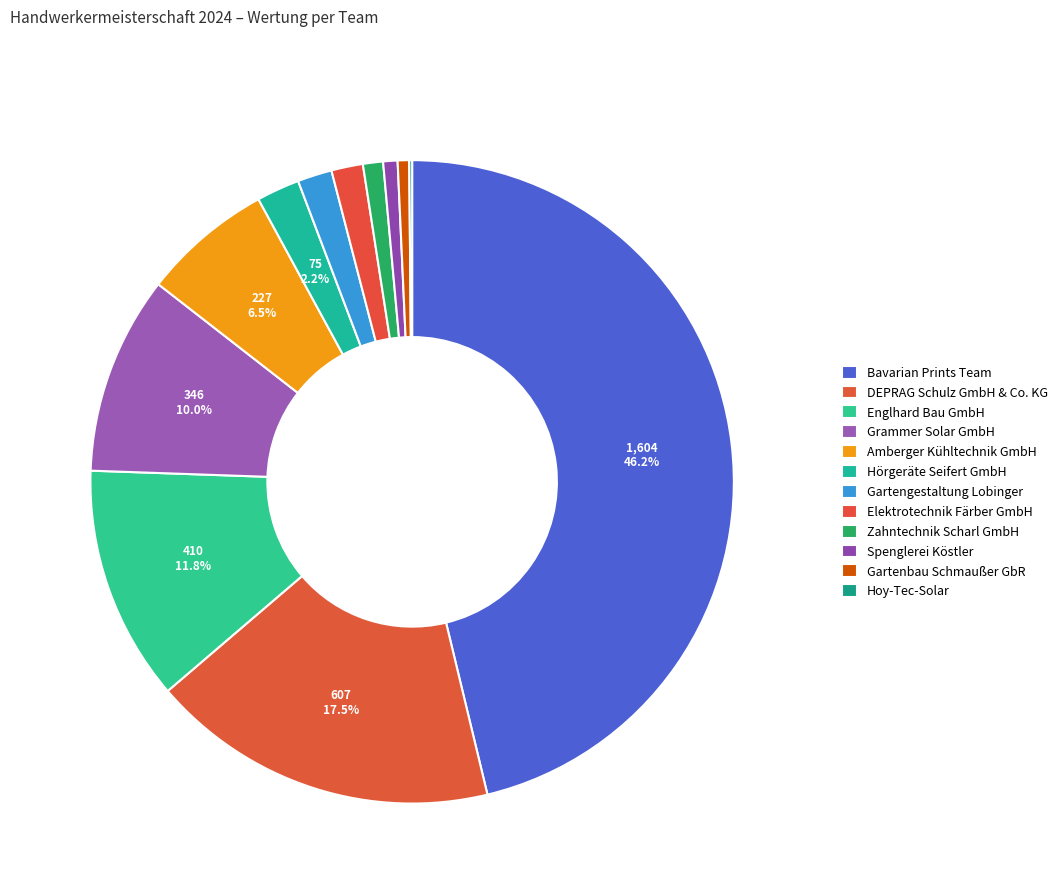

Is Hoy-Tec-Solar the majority of the pie?

No